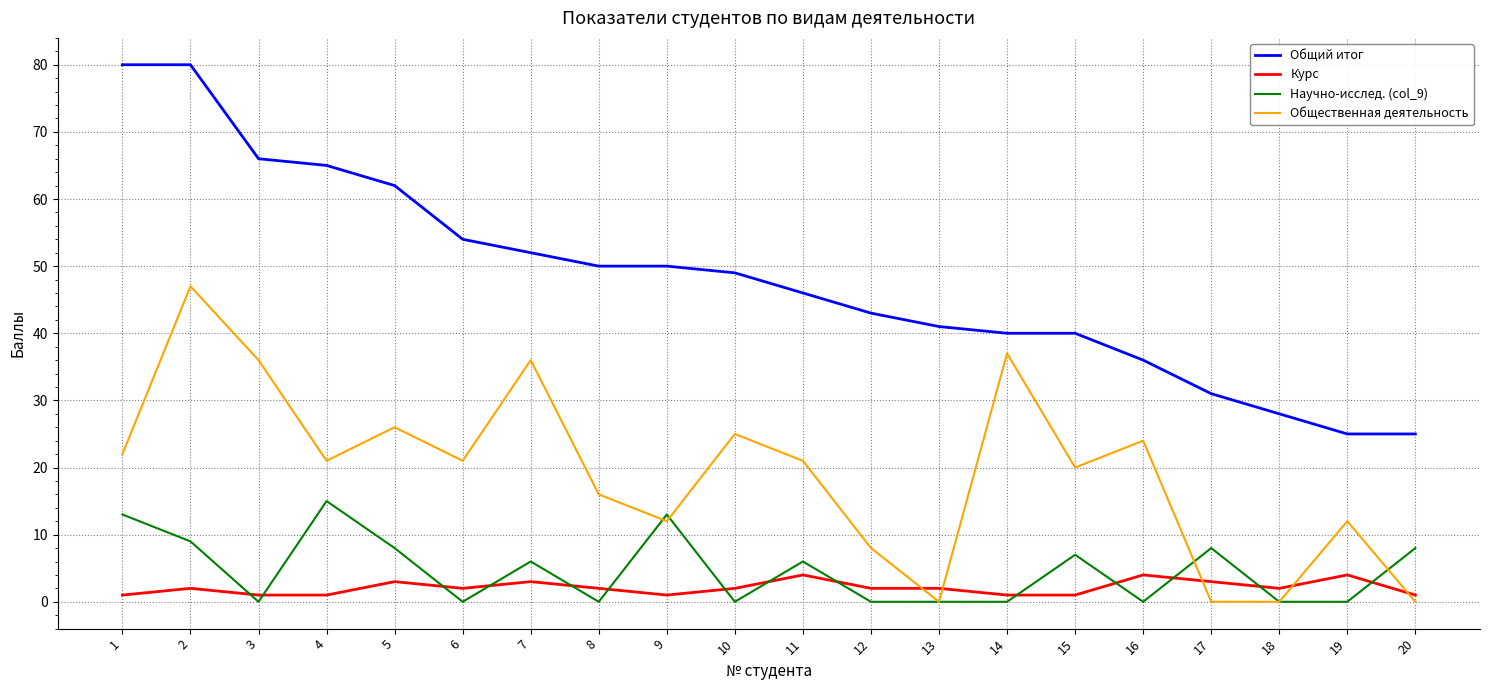

List the series in order of their peak value, lowest first.

Курс, Научно-исслед. (col_9), Общественная деятельность, Общий итог